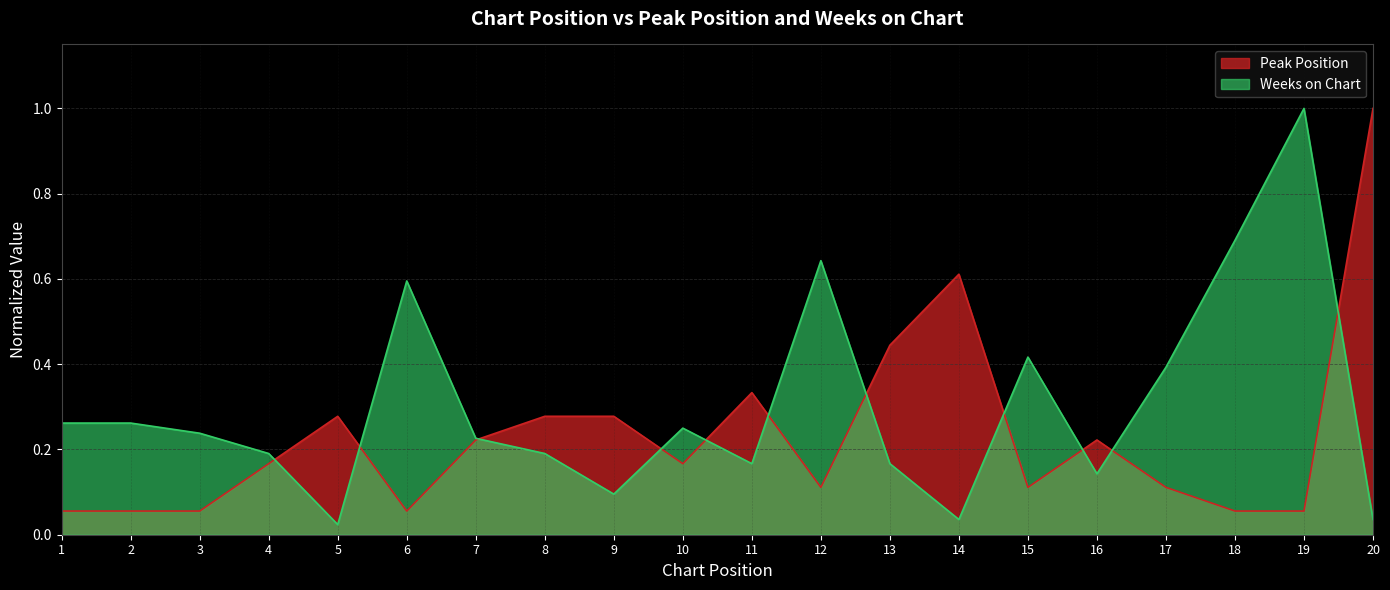

How many distinct data groups are displayed?

2